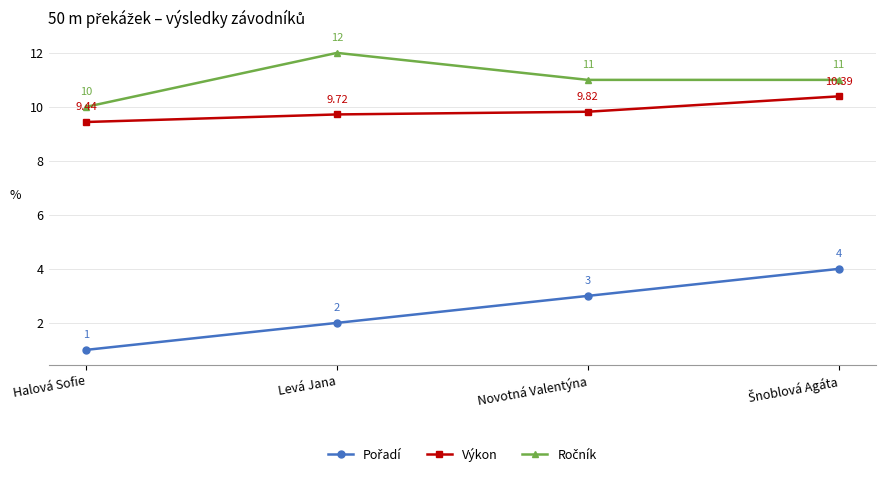

At how many categories does at least one series exceed 6?

4